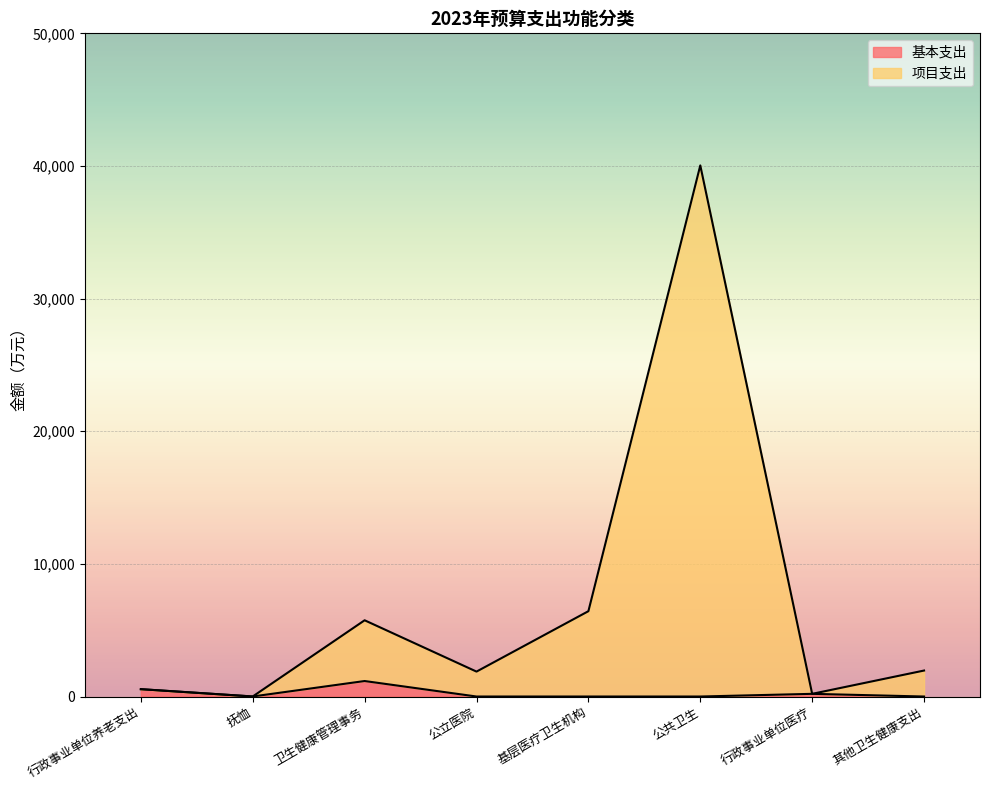

Where is the first local minimum for 基本支出?

抚恤